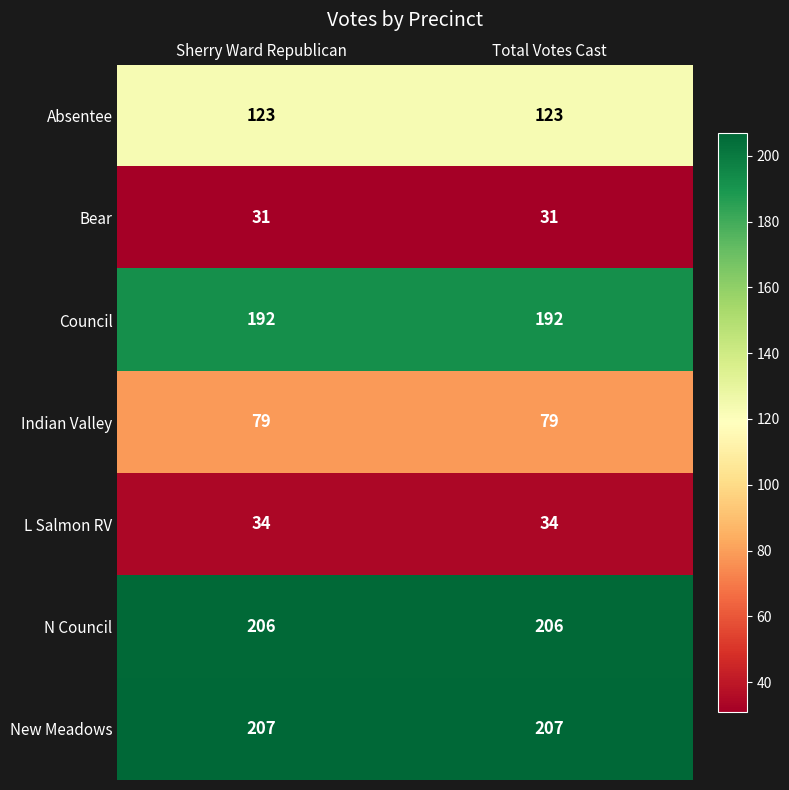

What is the difference between the highest and lowest values at Total Votes Cast?

176